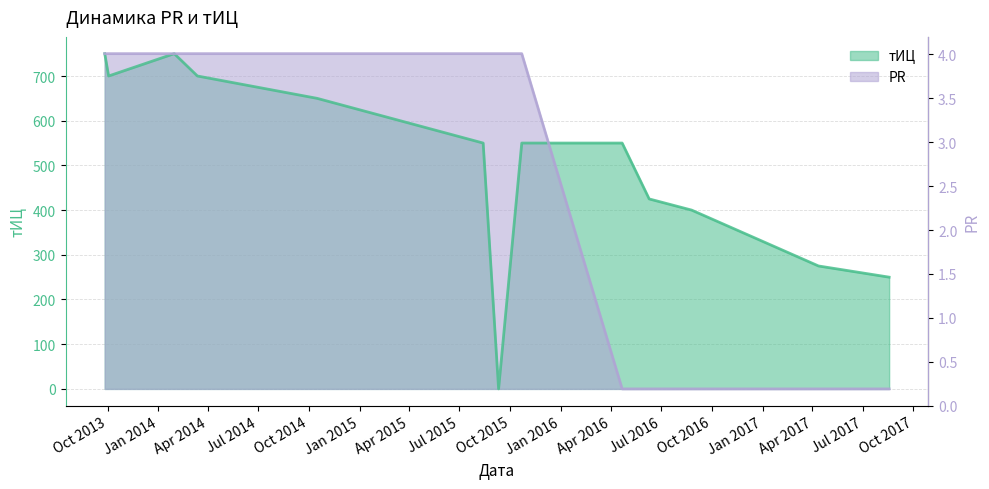

How many interior local peaks does the тИЦ series have?

1